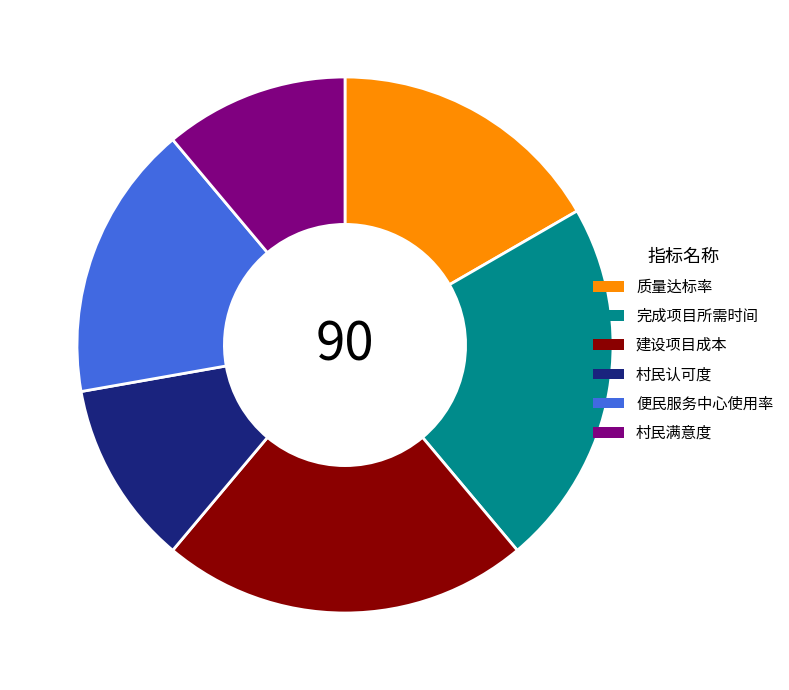

Approximately how many times larger is the value at 村民认可度 compared to 质量达标率?

0.7